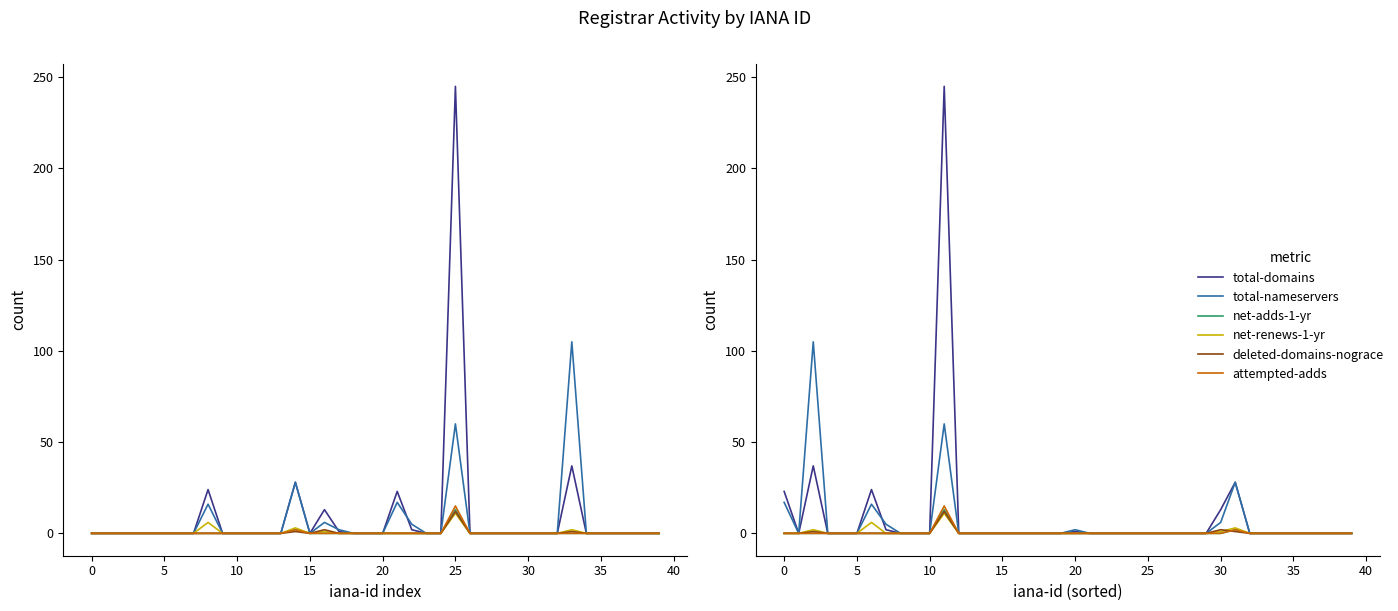

Which series has the largest range (max minus min)?

total-domains